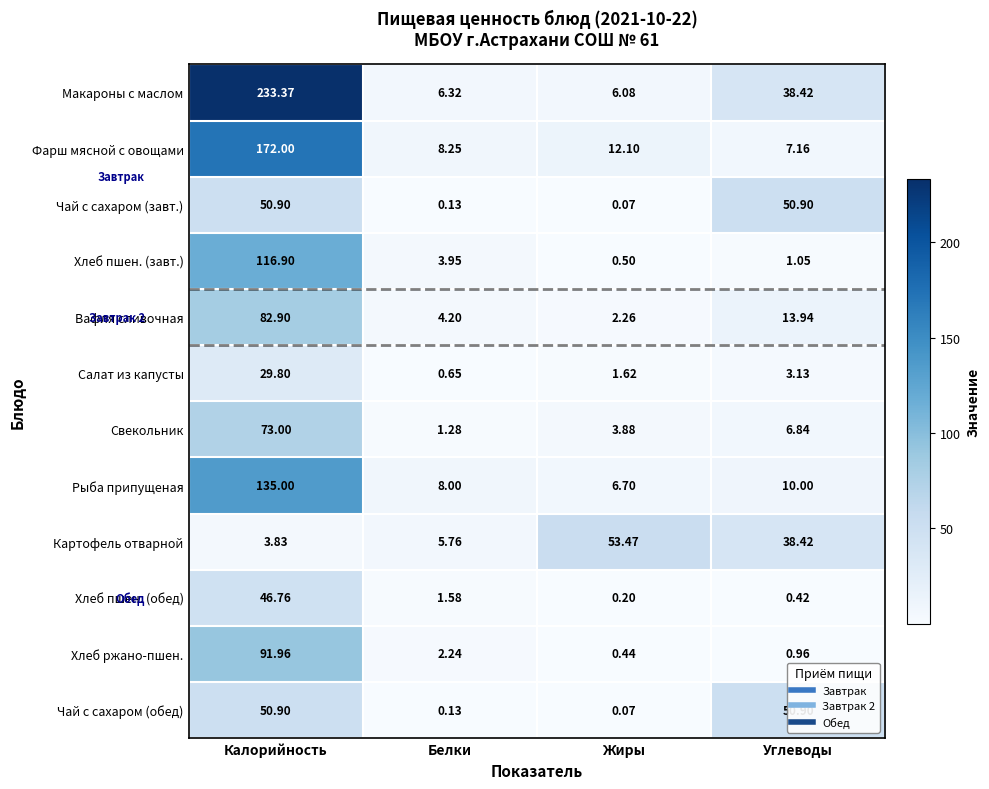

Is the value of Чай с сахаром (обед) at Углеводы greater than the value of Салат из капусты at Жиры?

Yes